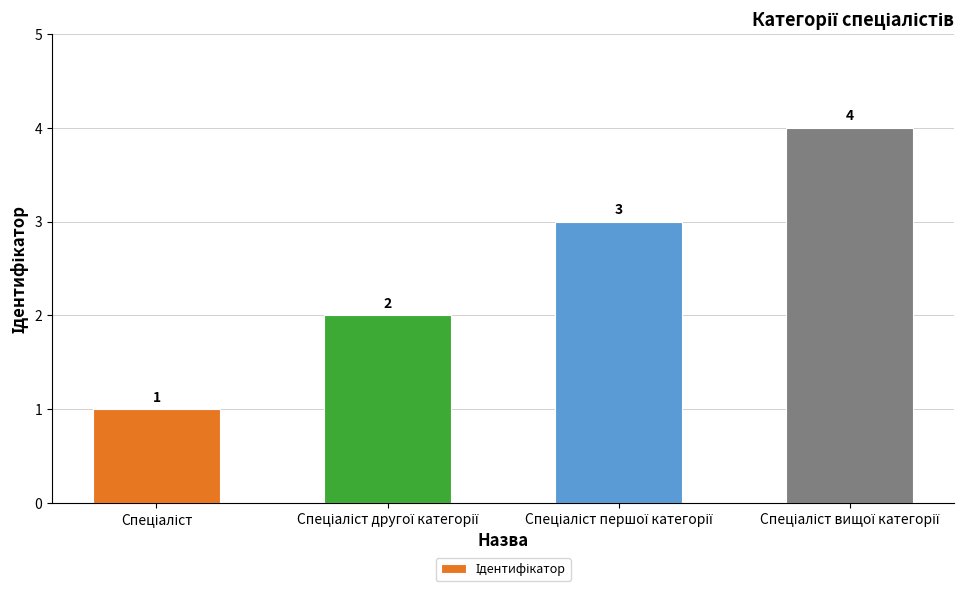

How many values are between 2 and 4?

3